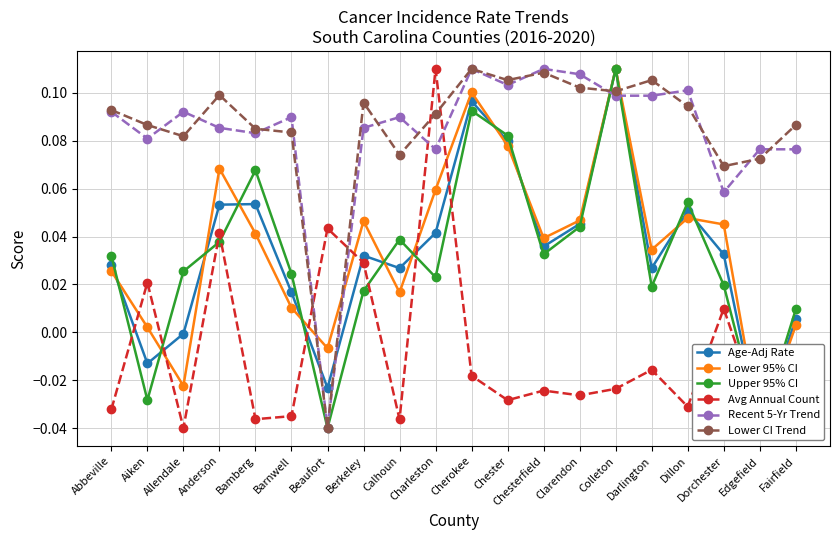

Count the Lower CI Trend values in the range 0 to 1.

19